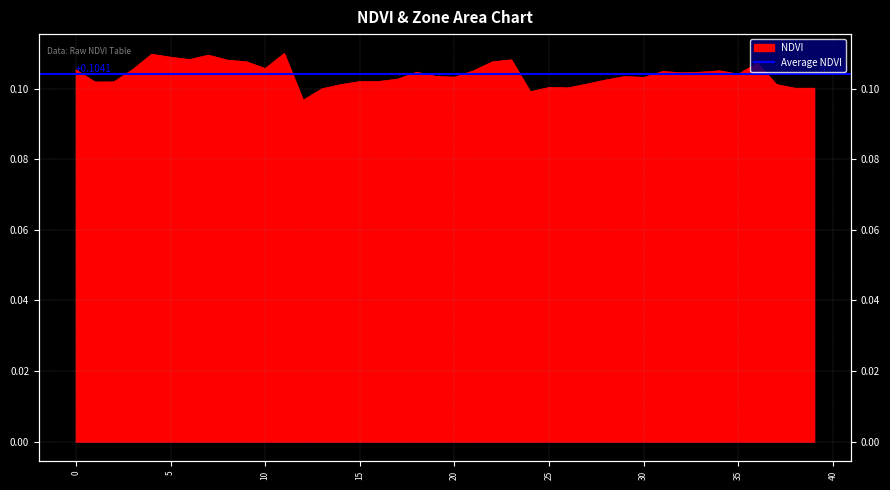

Reading right to left, extract all data points from this chart.

0.1	0.1	0.1	0.1	0.1	0.1	0.1	0.1	0.1	0.1	0.1	0.1	0.1	0.1	0.1	0.1	0.1	0.1	0.1	0.1	0.1	0.1	0.1	0.1	0.1	0.1	0.1	0.1	0.1	0.1	0.1	0.1	0.1	0.1	0.1	0.1	0.1	0.1	0.1	0.1